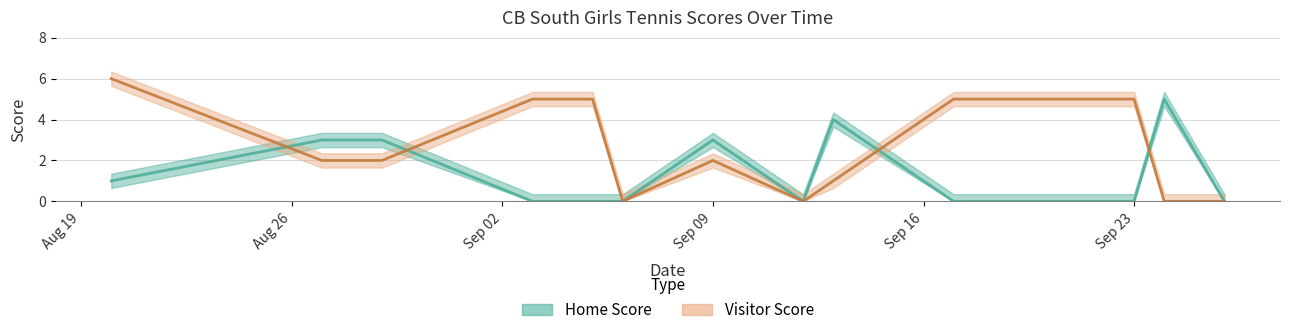

List the labels in order of Home Score value, smallest first.

2019-09-03, 2019-09-05, 2019-09-06, 2019-09-12, 2019-09-17, 2019-09-23, 2019-09-26, 2019-08-20, 2019-08-27, 2019-08-29, 2019-09-09, 2019-09-13, 2019-09-24